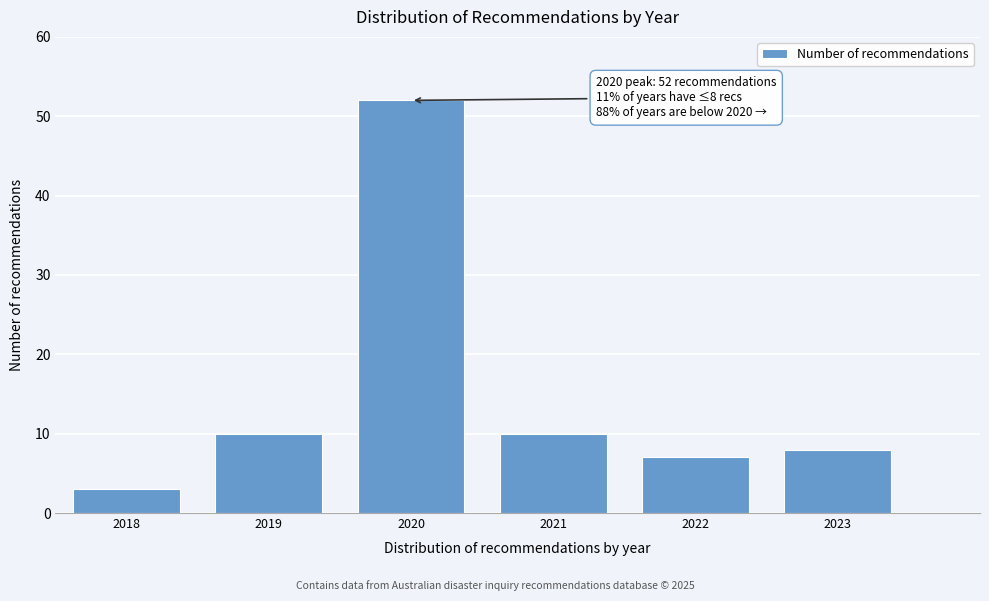

Reading right to left, transcribe all the data shown in this chart.

2023=8	2022=7	2021=10	2020=52	2019=10	2018=3